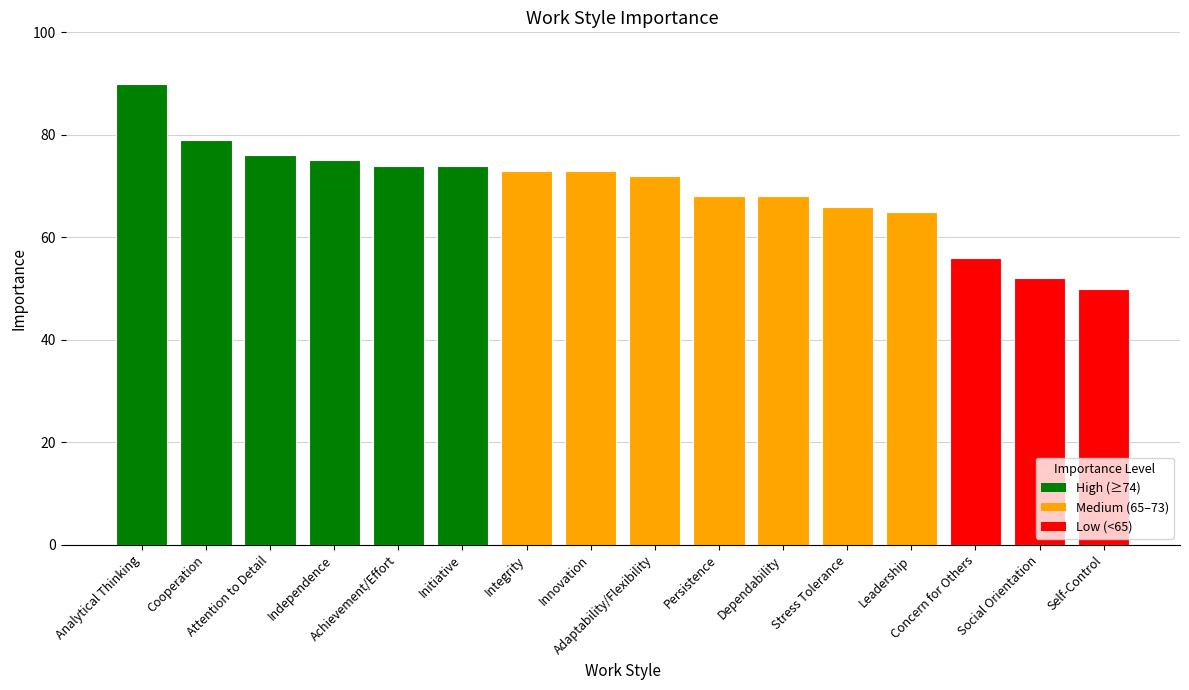

What is the label of the 16th bar from the left?

Self-Control